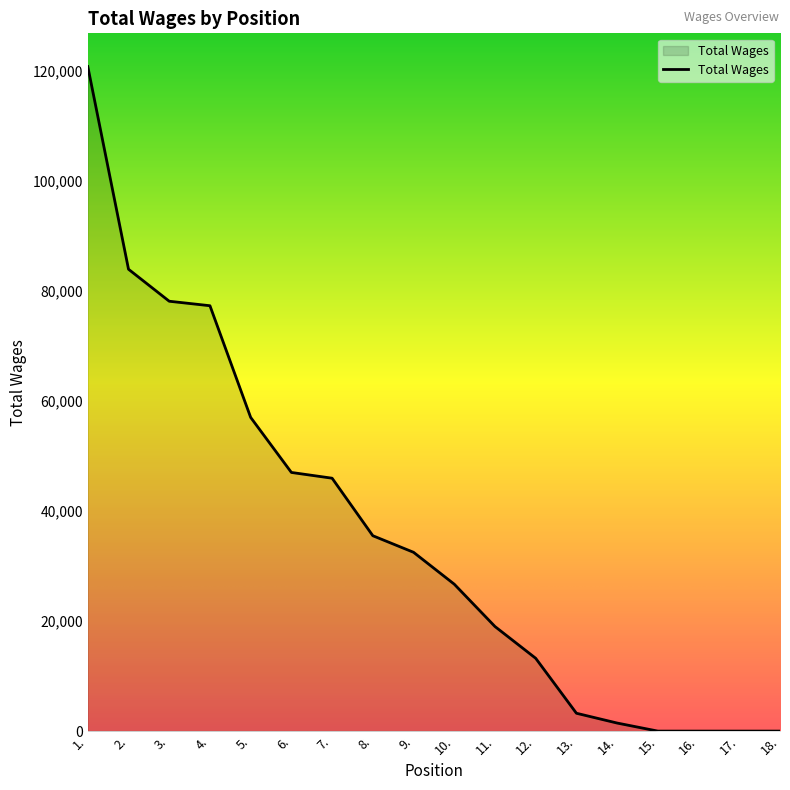

What is the maximum value shown in the chart?

120808